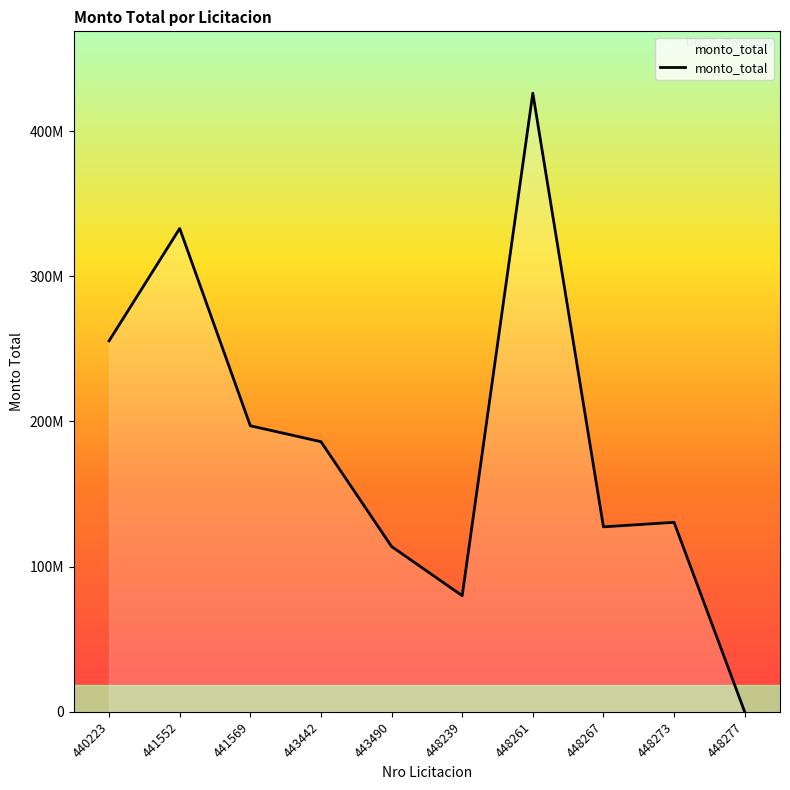

The chart shows a value of 177080282 at 443490. True or false?

False